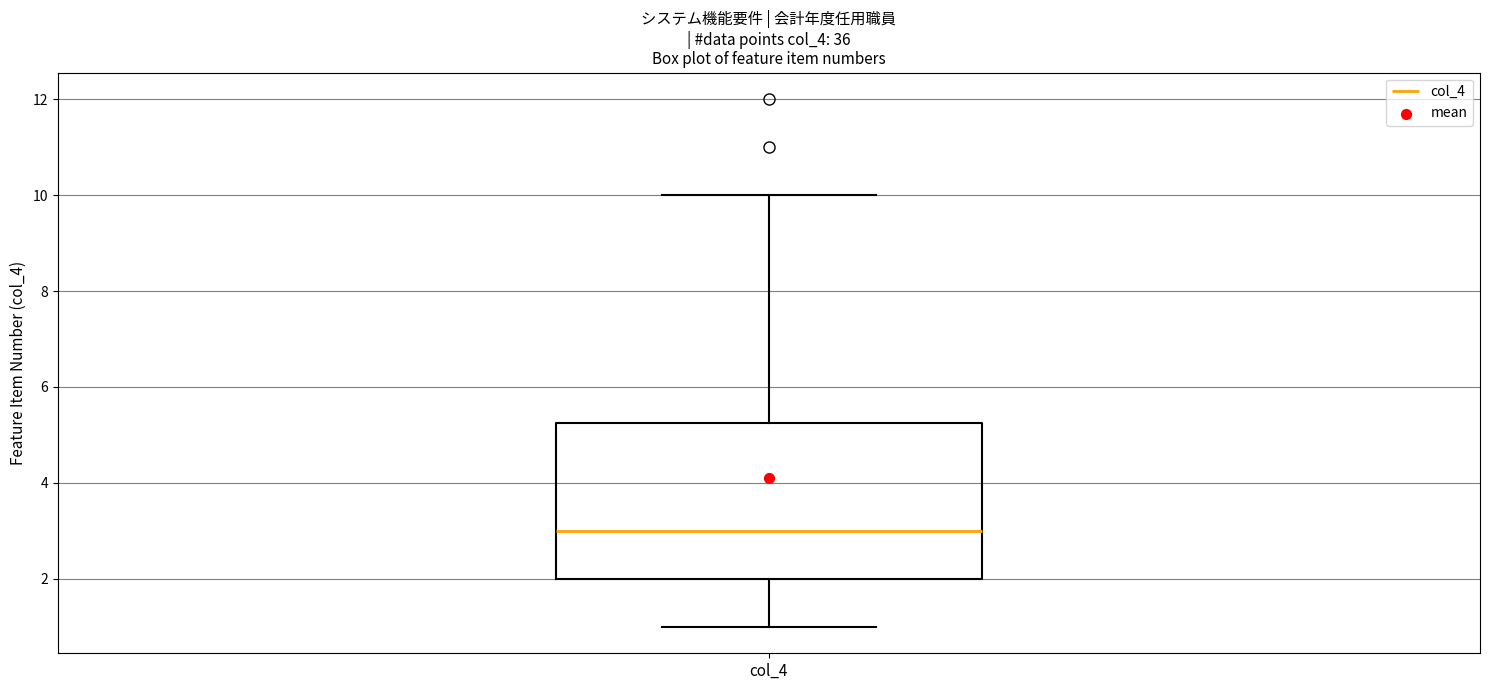

Where does the median line of the box for col_4 sit on the y-axis? The values are not printed on the chart, so give them approximately, as read against the axis.

3.0